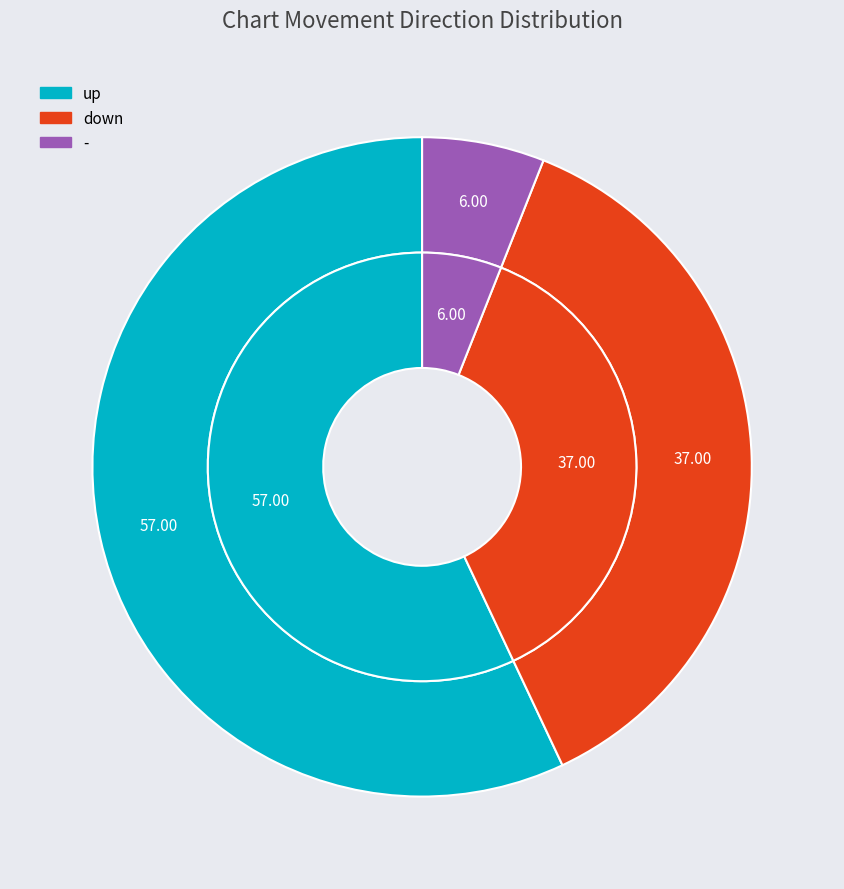

Which has a higher value, up or down?

up